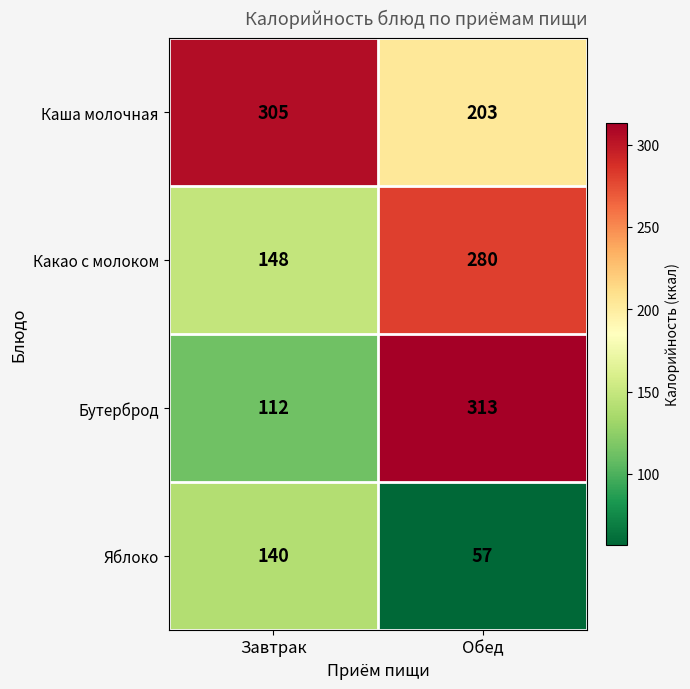

Which series has the largest total across all categories?

Каша молочная